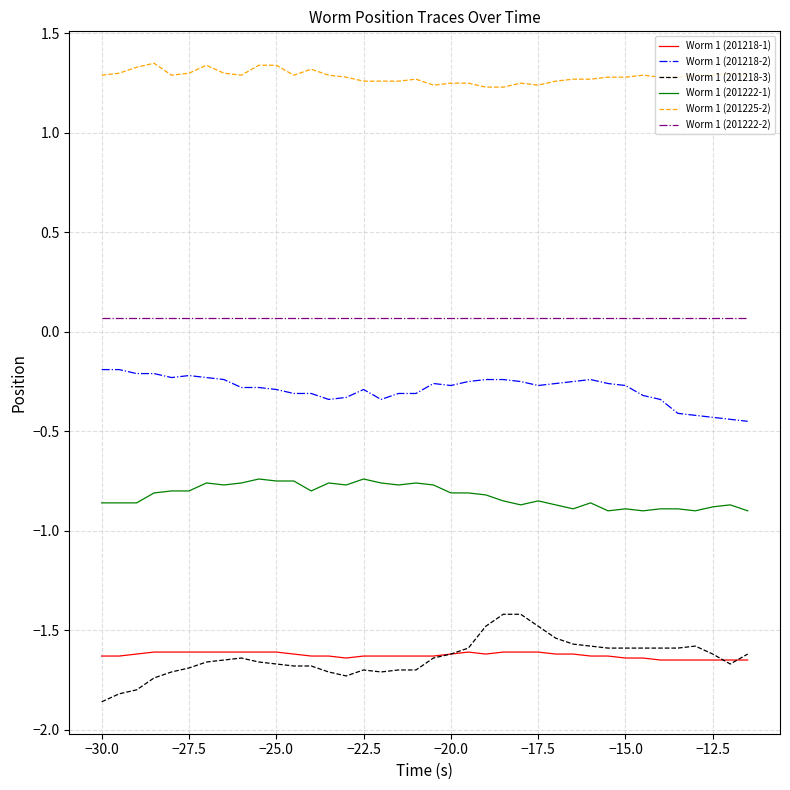

At how many categories does at least one series exceed -1?

38